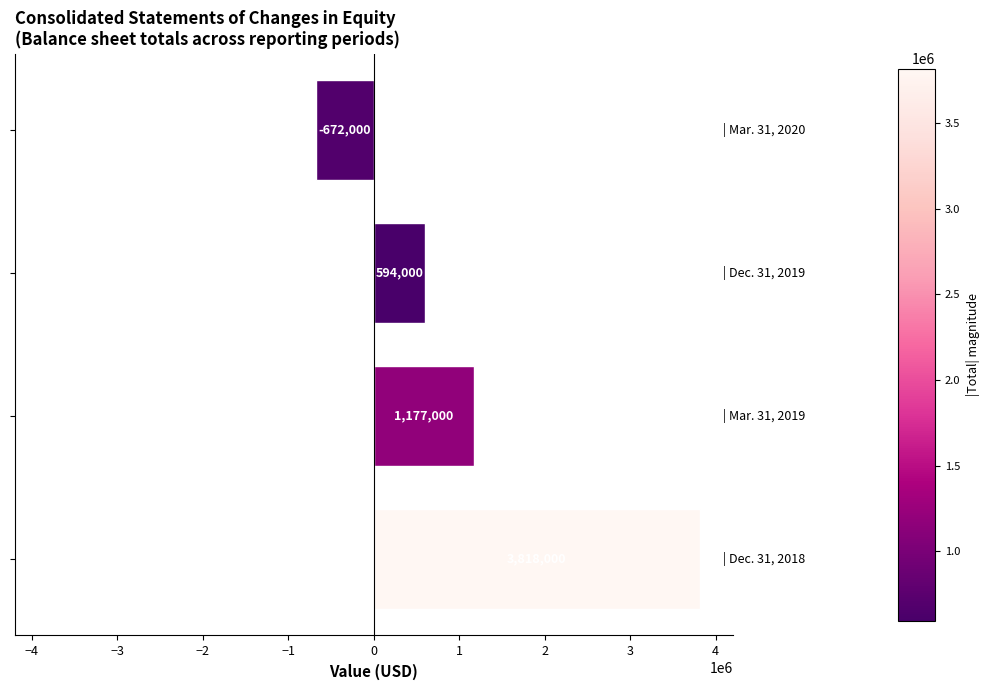

What is the smallest value displayed?

-672000